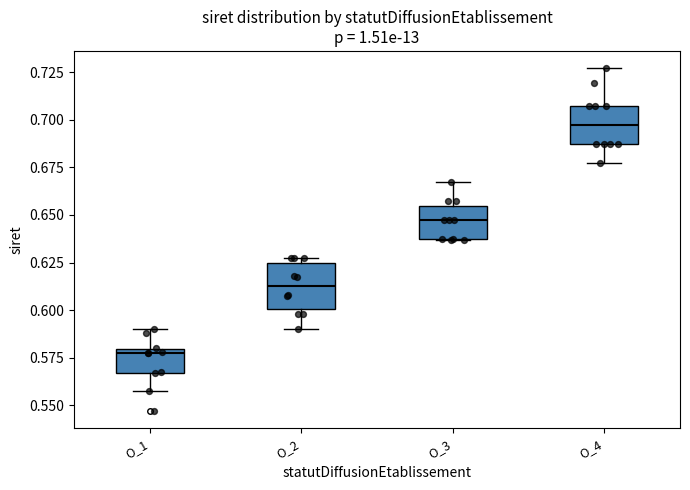

Reading left to right, transcribe this box plot: for each box, give where its median line is, the range the box spans, and where its two whiskers end, as read against the y-axis. The values are not printed on the chart, so give them approximately, as read against the axis.

O_1: median 0.580 (just below the box's upper edge), box 0.565 to 0.580, whiskers 0.555 to 0.590
O_2: median 0.615, box 0.600 to 0.625, whiskers 0.590 to 0.625 (just above the box's upper edge)
O_3: median 0.645, box 0.635 to 0.655, whiskers 0.635 to 0.665
O_4: median 0.695, box 0.685 to 0.705, whiskers 0.675 to 0.725